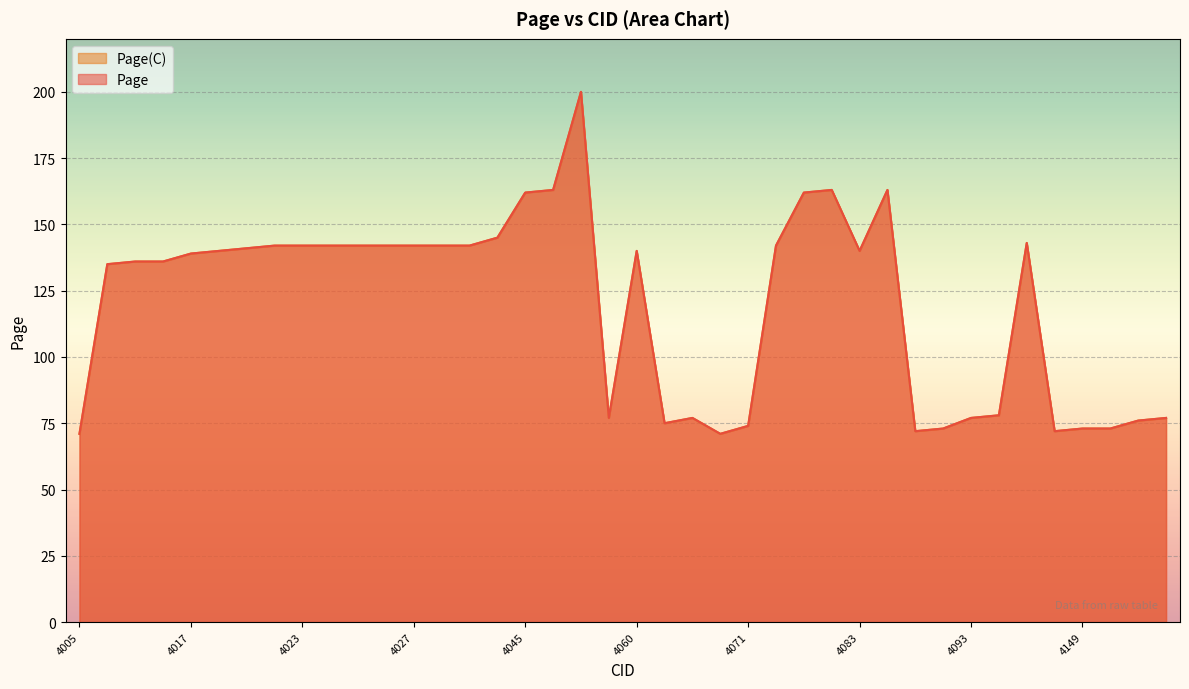

How many interior local valleys does the Page series have?

6